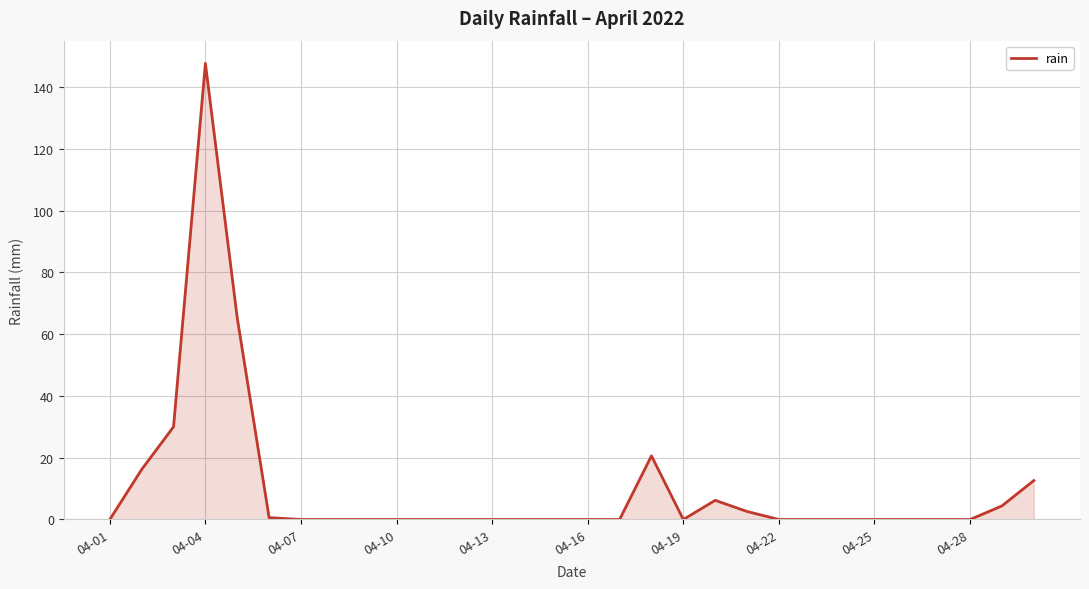

What is the difference between the maximum and minimum values?

147.6